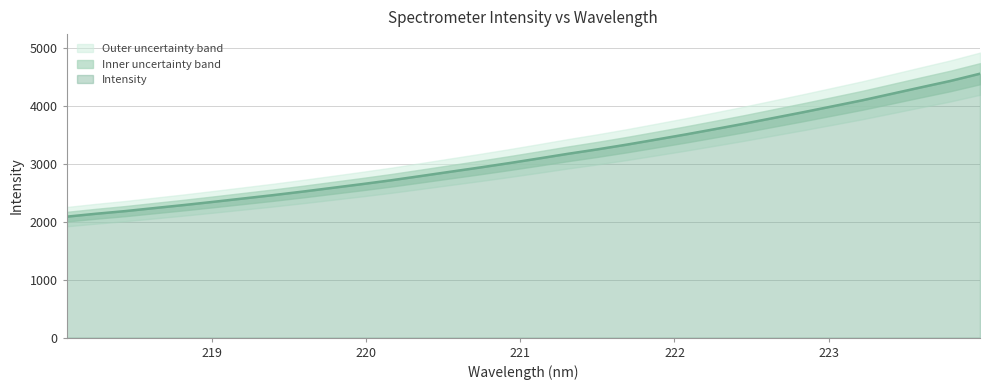

What position from the left is 222.6447?

25